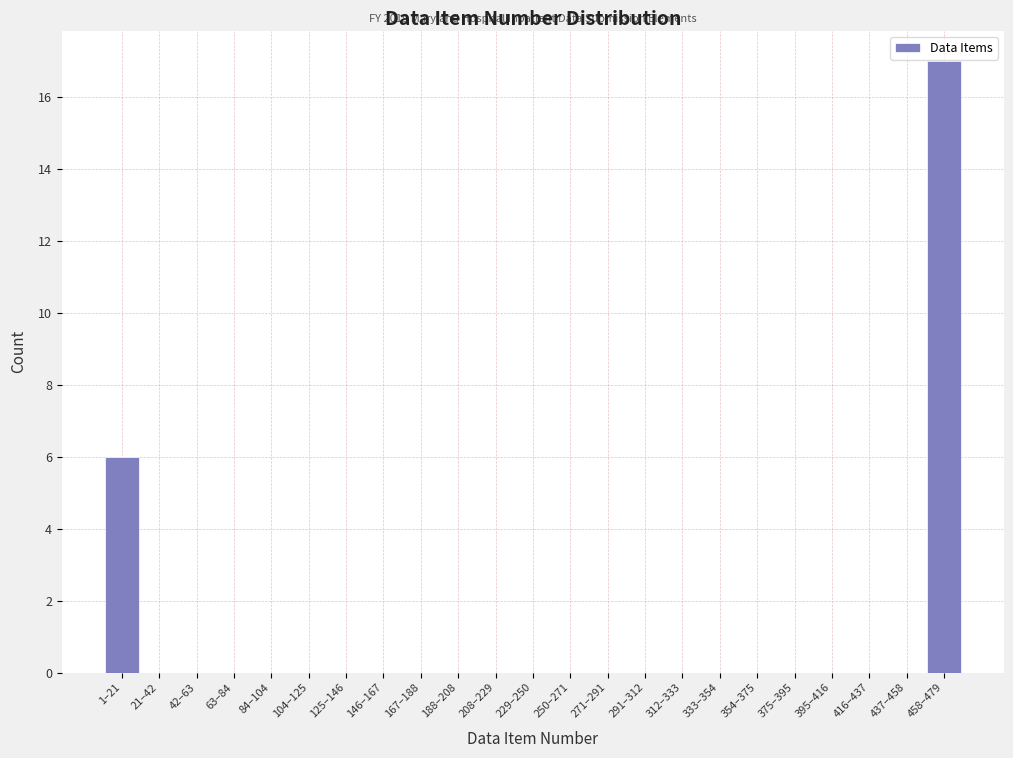

Reading right to left, extract all data points from this chart.

458–479=17	437–458=0	416–437=0	395–416=0	375–395=0	354–375=0	333–354=0	312–333=0	291–312=0	271–291=0	250–271=0	229–250=0	208–229=0	188–208=0	167–188=0	146–167=0	125–146=0	104–125=0	84–104=0	63–84=0	42–63=0	21–42=0	1–21=6